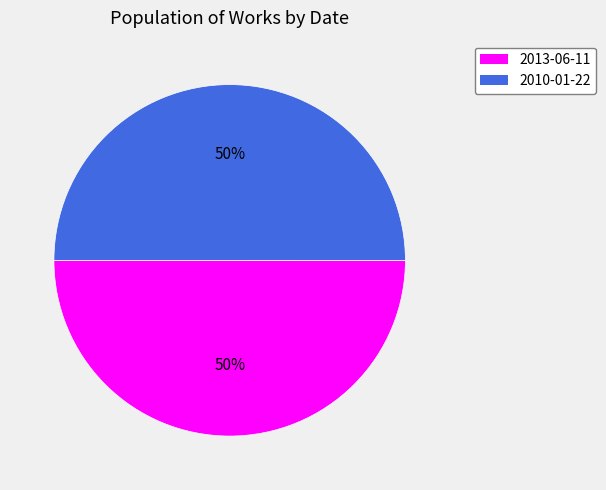

Is the sum of 2013-06-11 and 2010-01-22 greater than half?

Yes